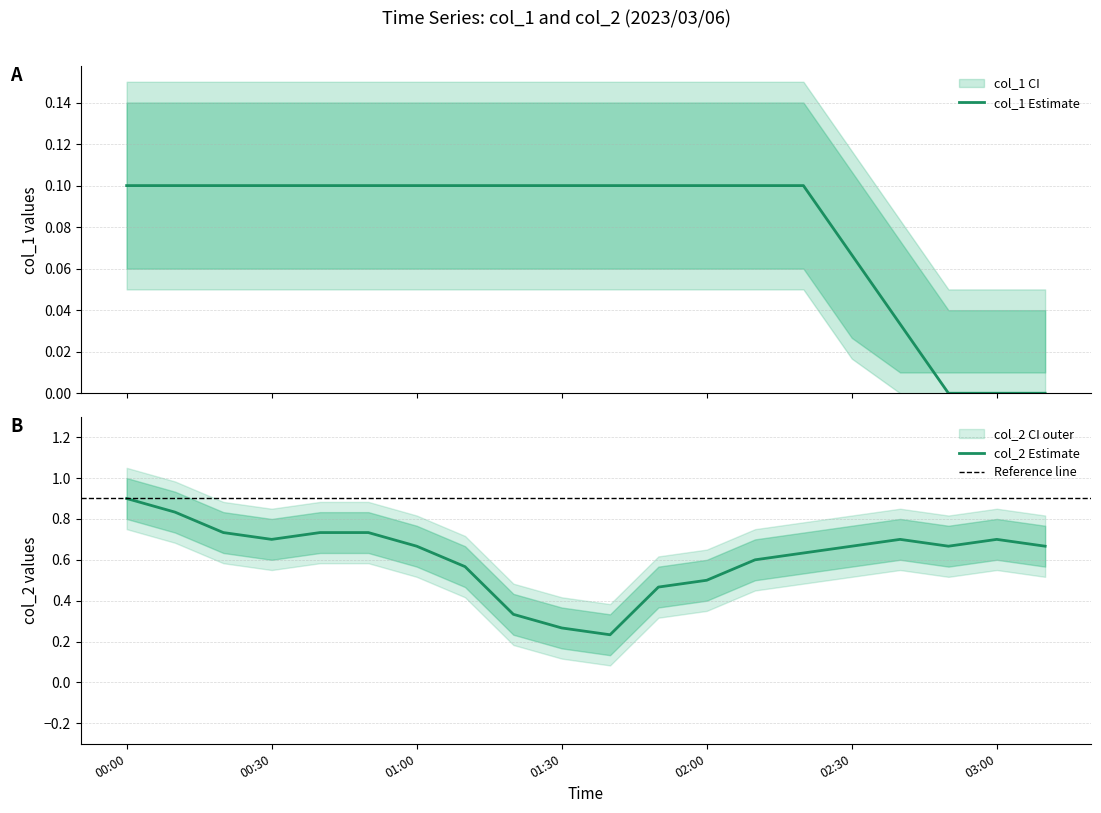

What position from the right is 2023/03/06 02:00:00?

8